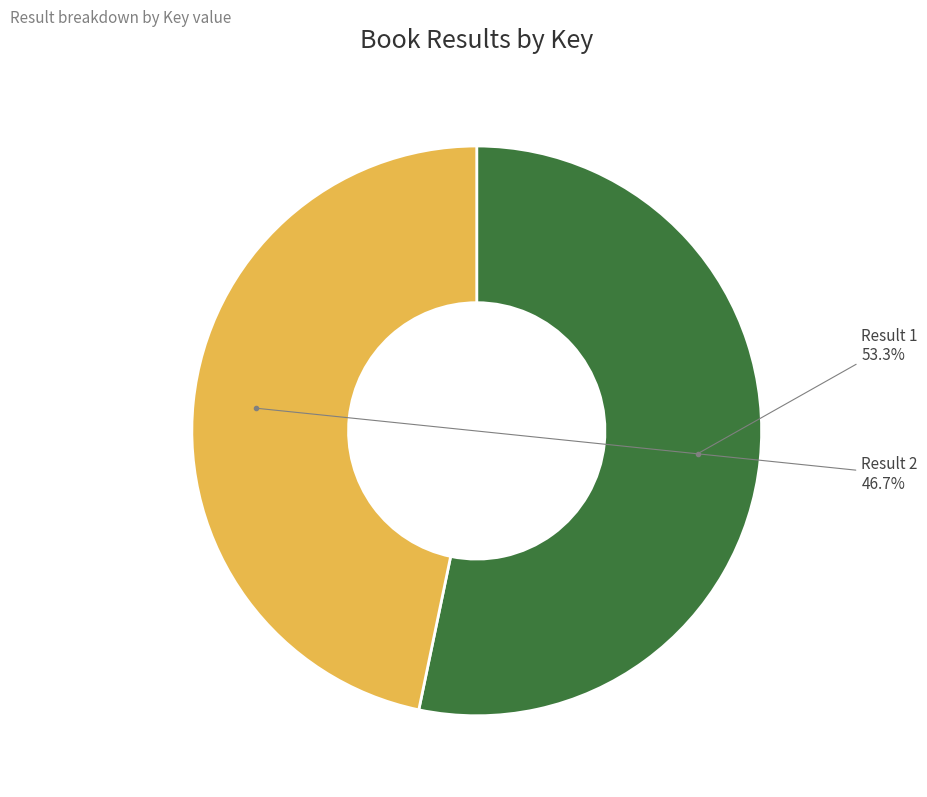

How many slices are in this pie chart?

2